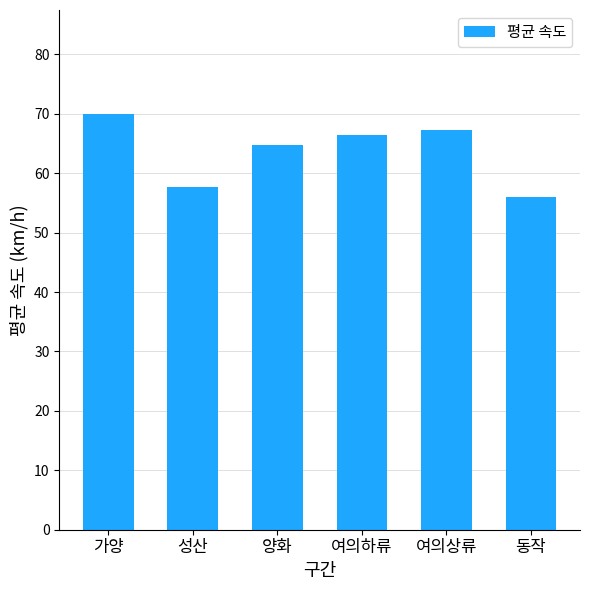

What is the value of the 6th bar from the left?

56.0